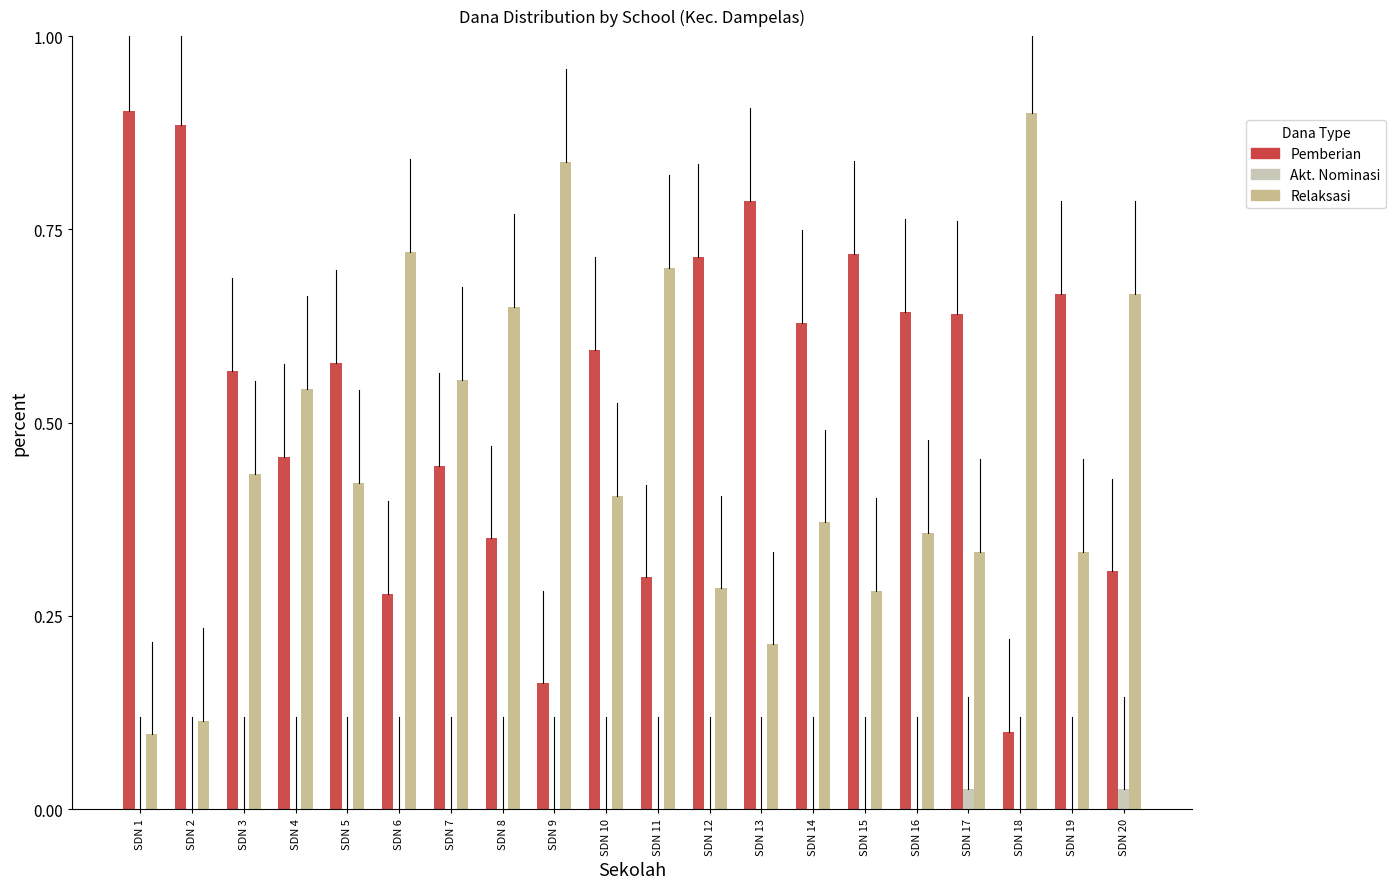

What is the total value across all series at SDN 5?

1.0